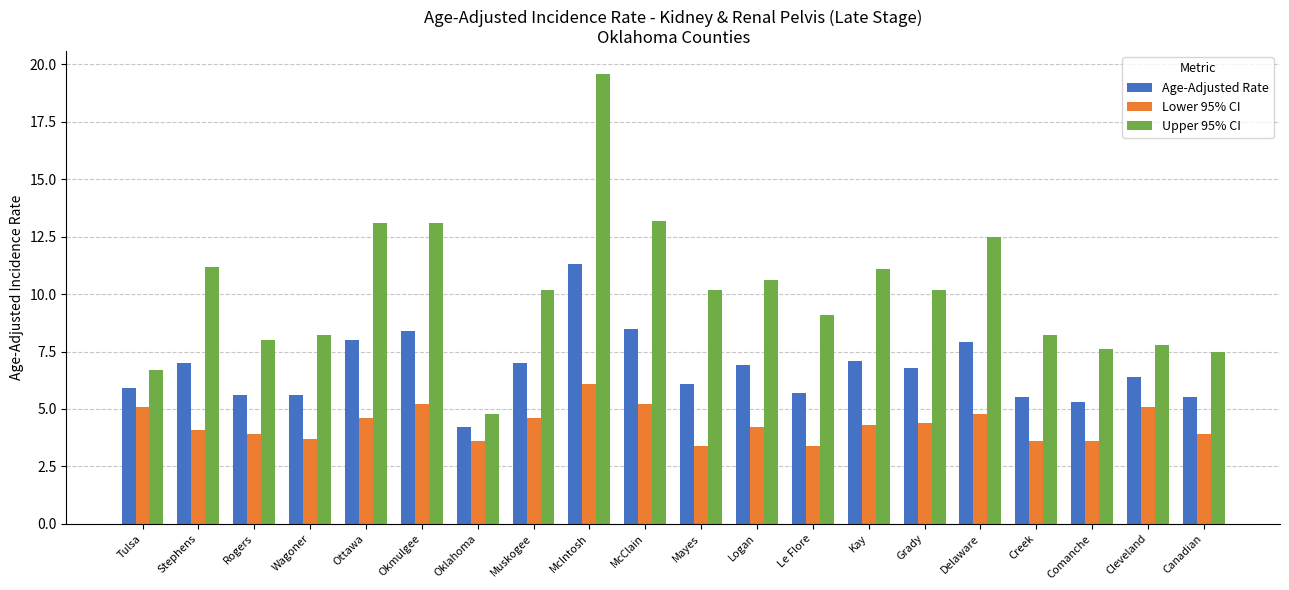

Which series has the largest range (max minus min)?

Upper 95% CI